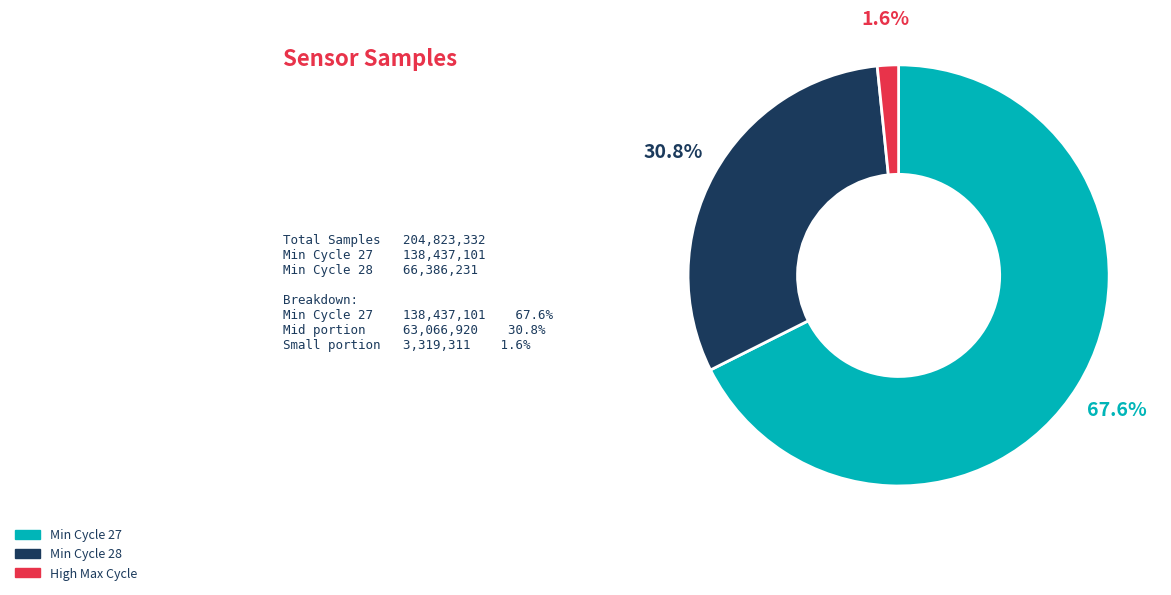

How many segments does this pie chart have?

3